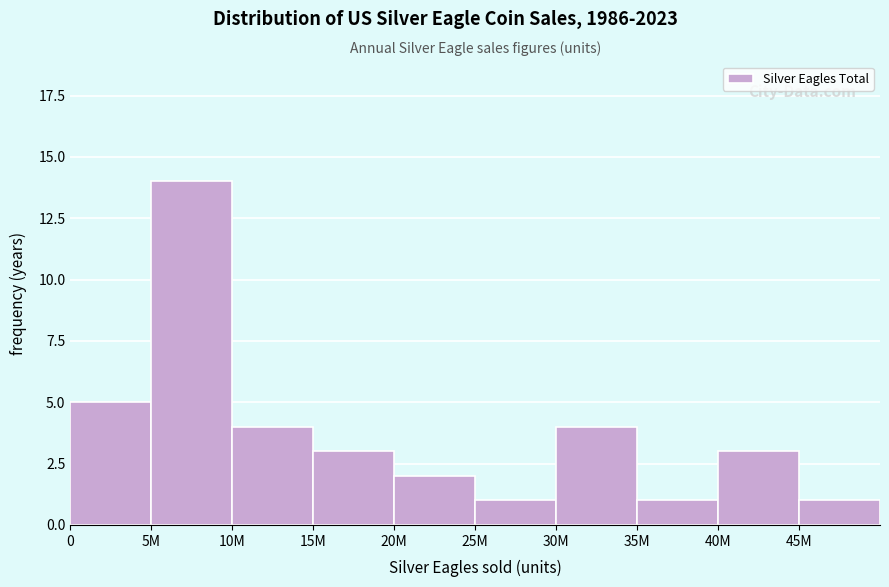

Reading left to right, transcribe all the data shown in this chart.

0=5	5M=14	10M=4	15M=3	20M=2	25M=1	30M=4	35M=1	40M=3	45M=1